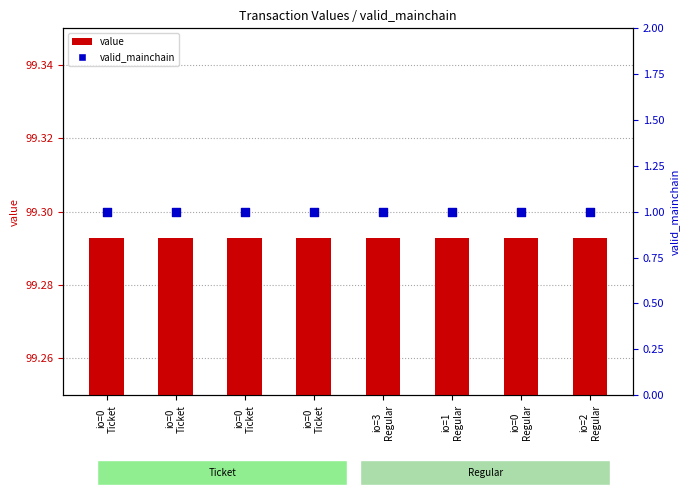

At how many categories does at least one series exceed 15?

8